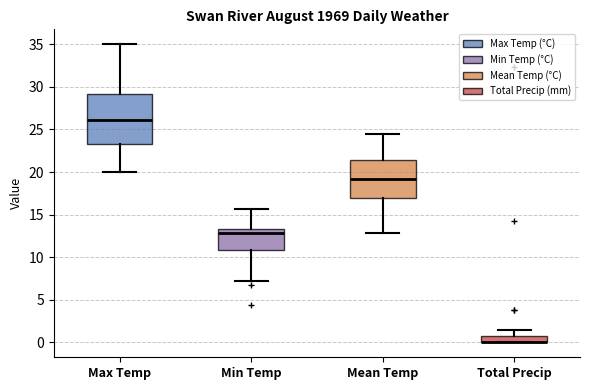

Comparing the boxes themselves (not the whiskers), which one is the tallest?

Max Temp